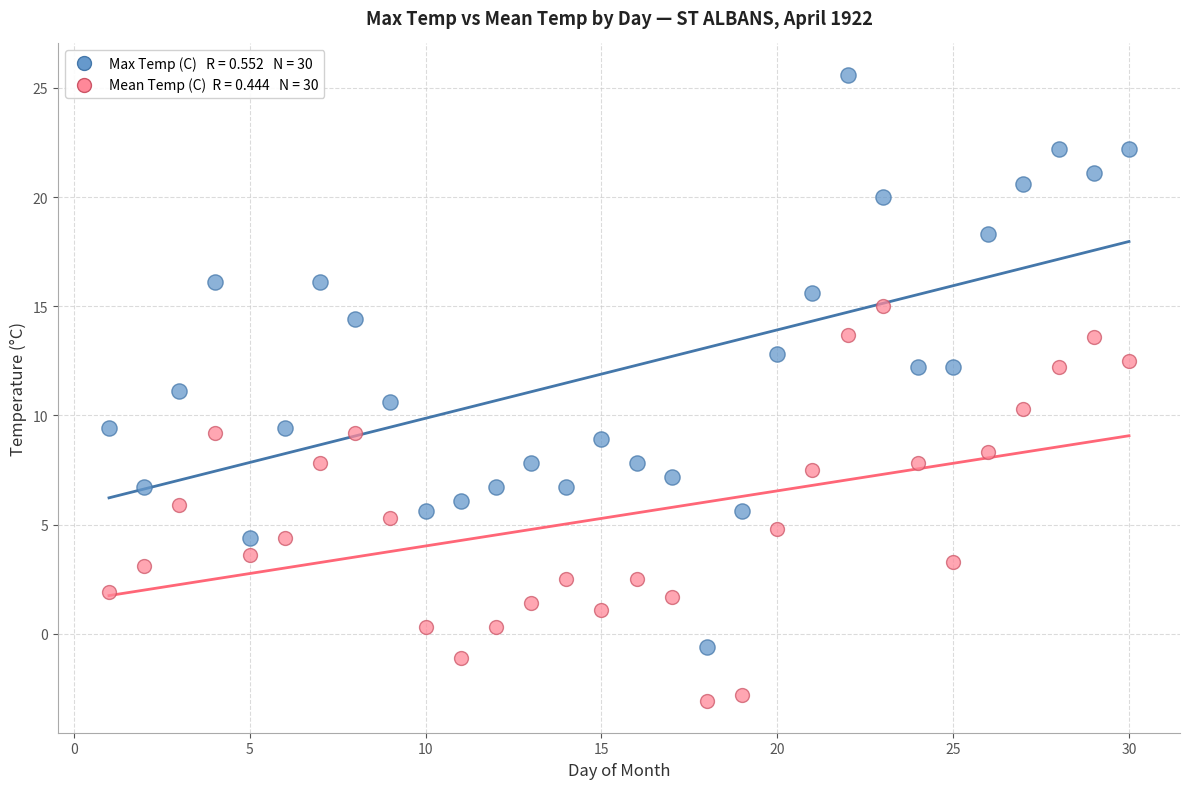

Across all data points, what is the range of Y values (max minus min)?

28.7